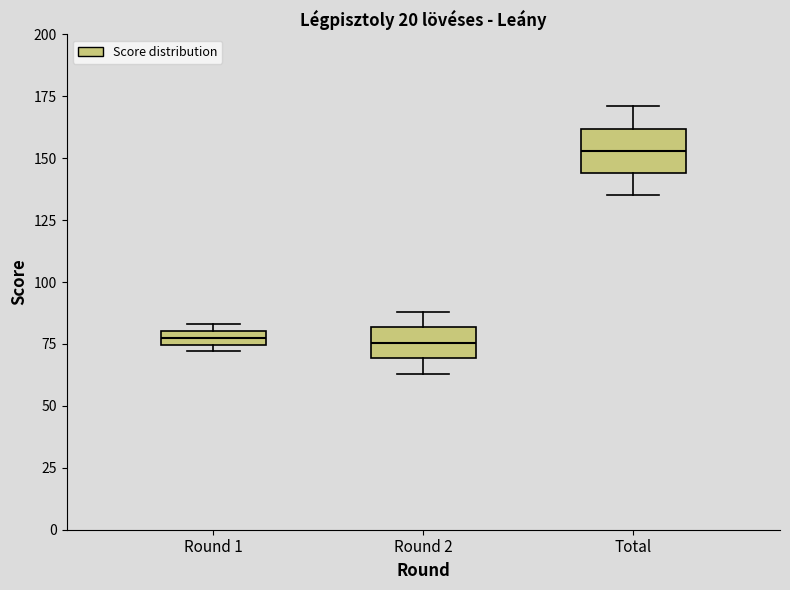

Which box is the tallest, from its lower edge to its upper edge?

Total